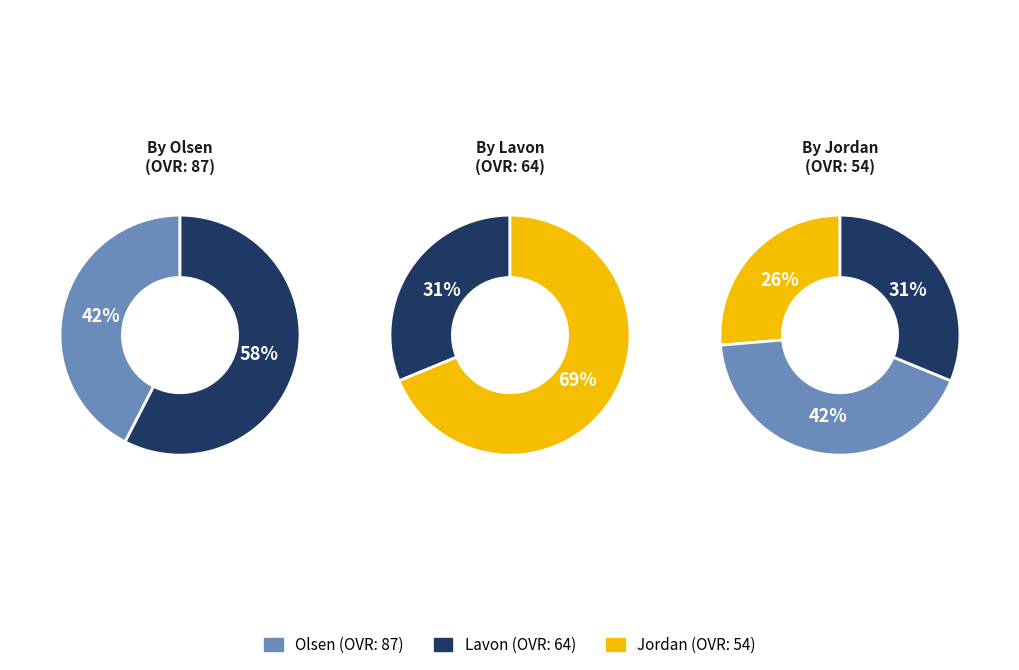

Does Jordan represent more than half of the total?

No